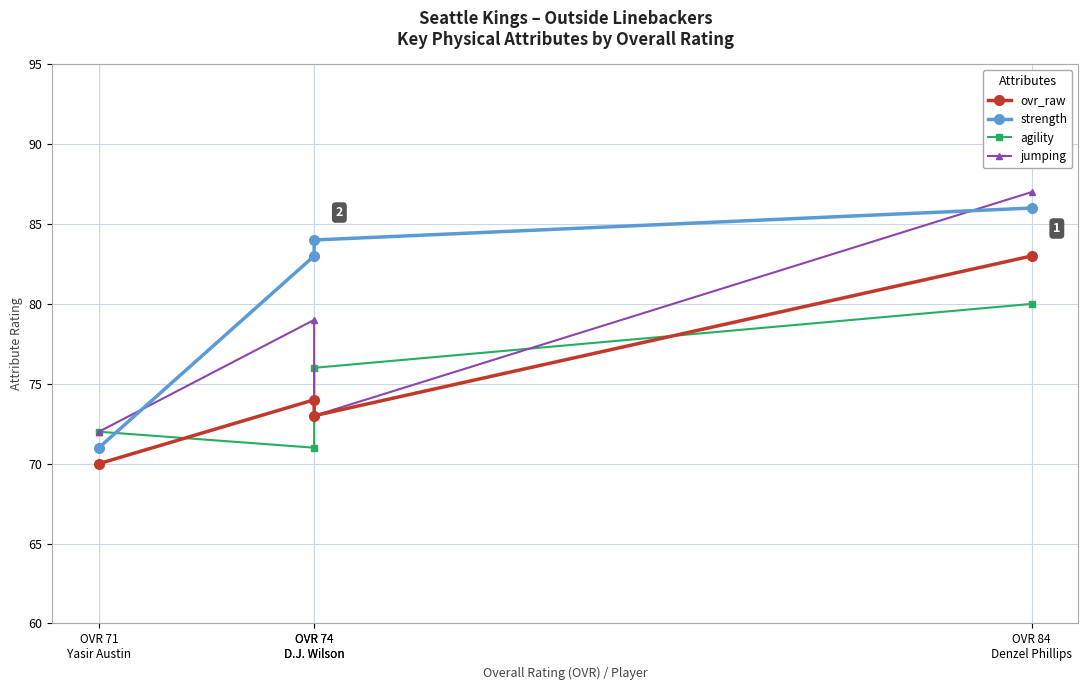

What is the difference between the jumping values at OVR 74
D.J. Wilson and OVR 71
Yasir Austin?

7